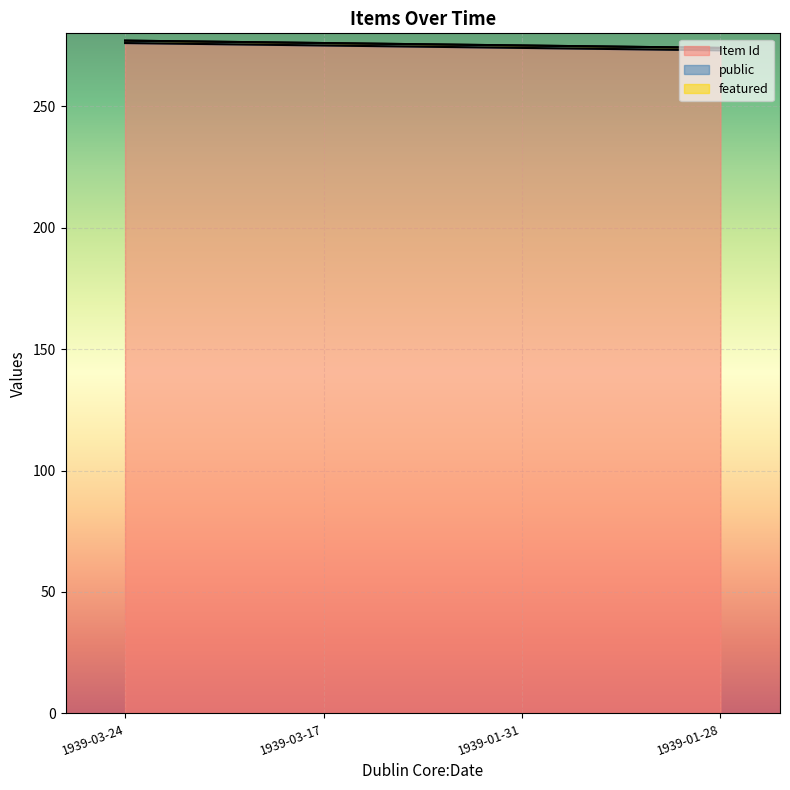

Reading left to right, what are all the values shown in this chart?

Item Id: 276	275	274	273
public: 1	1	1	1
featured: 0	0	0	0